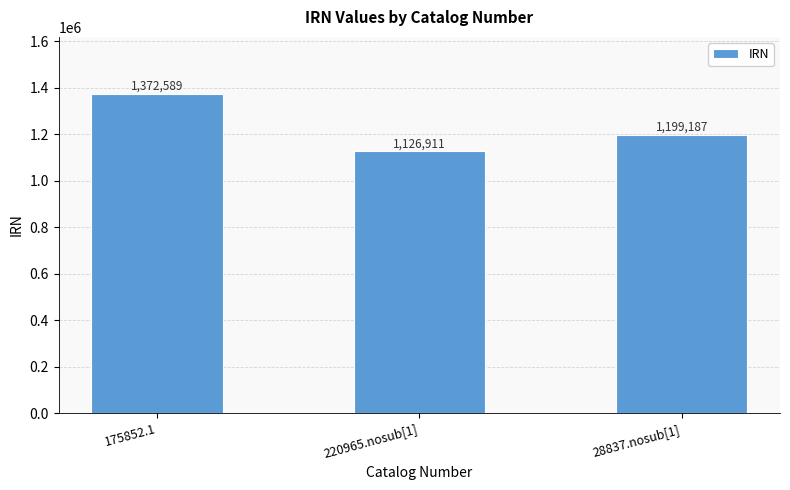

The chart shows a value of 1879079 at 175852.1. True or false?

False